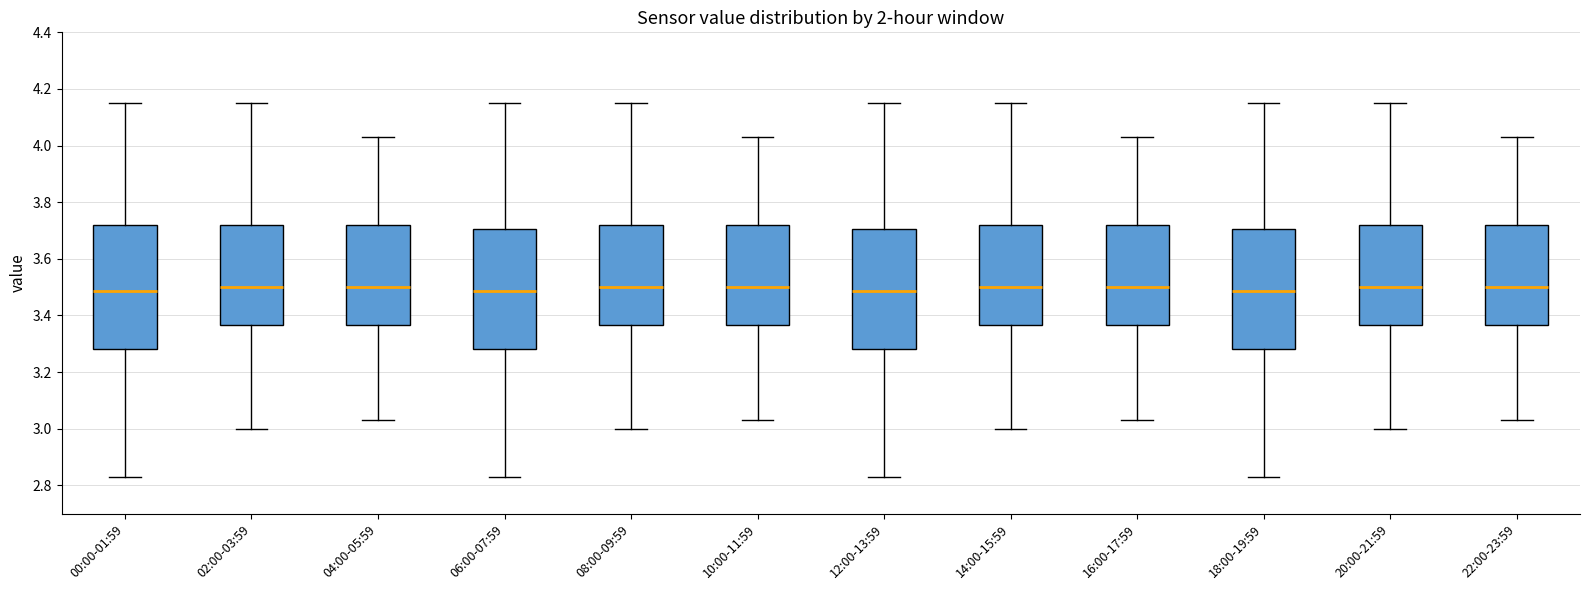

Where does the lower whisker of the box for 04:00-05:59 end on the y-axis? The values are not printed on the chart, so give them approximately, as read against the axis.

3.04